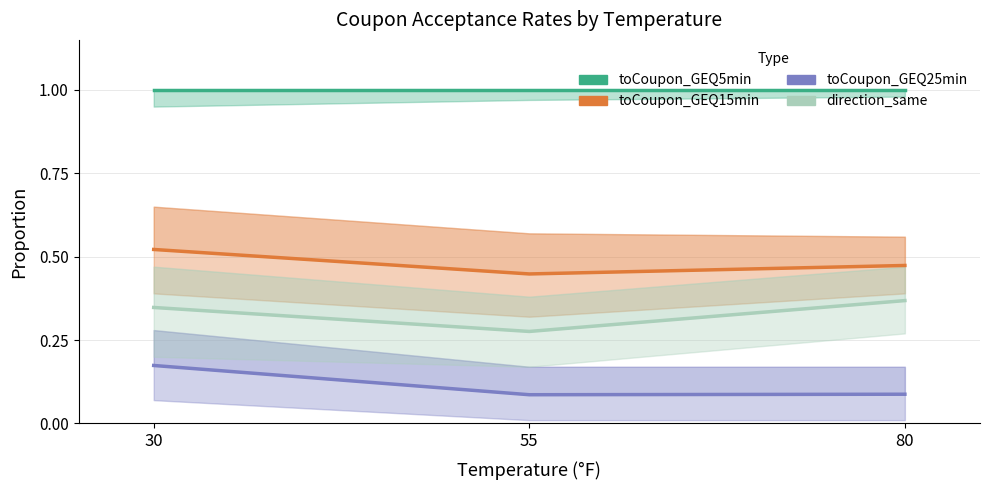

Rank the series at 30 from highest to lowest value.

toCoupon_GEQ5min, toCoupon_GEQ15min, direction_same, toCoupon_GEQ25min